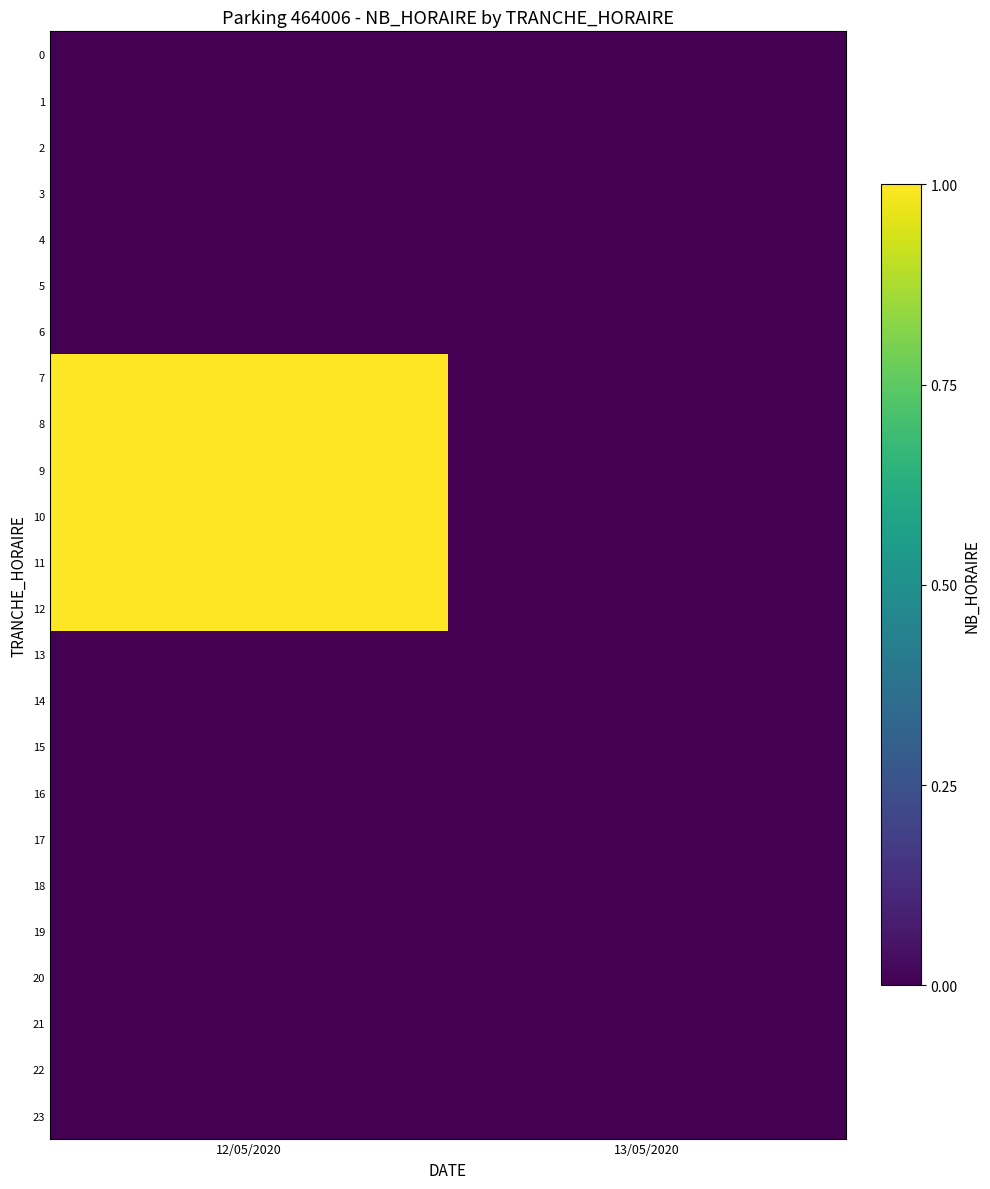

Which series has the largest range (max minus min)?

7